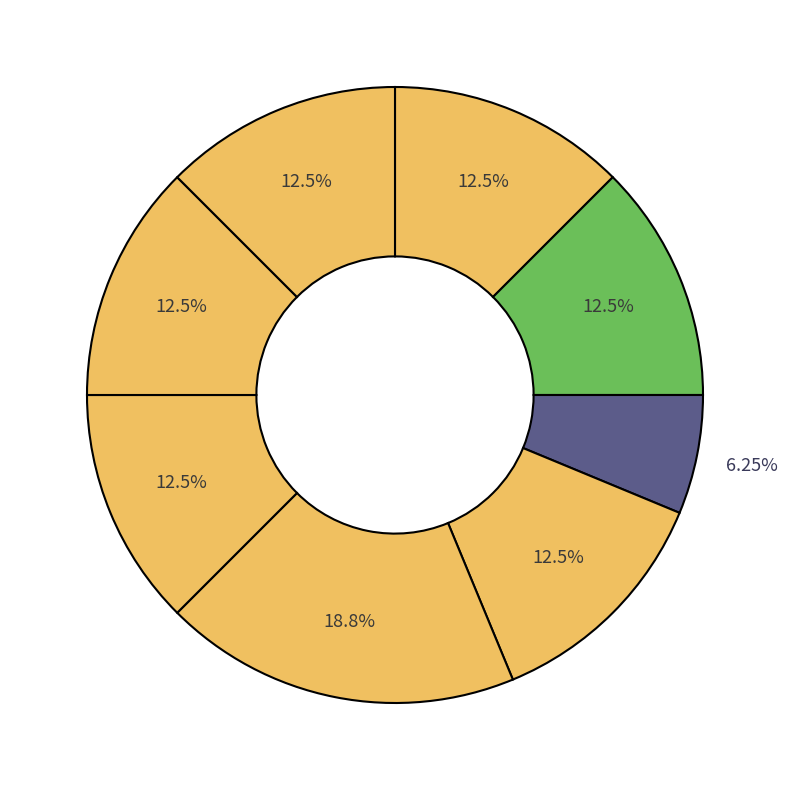

Does any single category account for the majority?

No